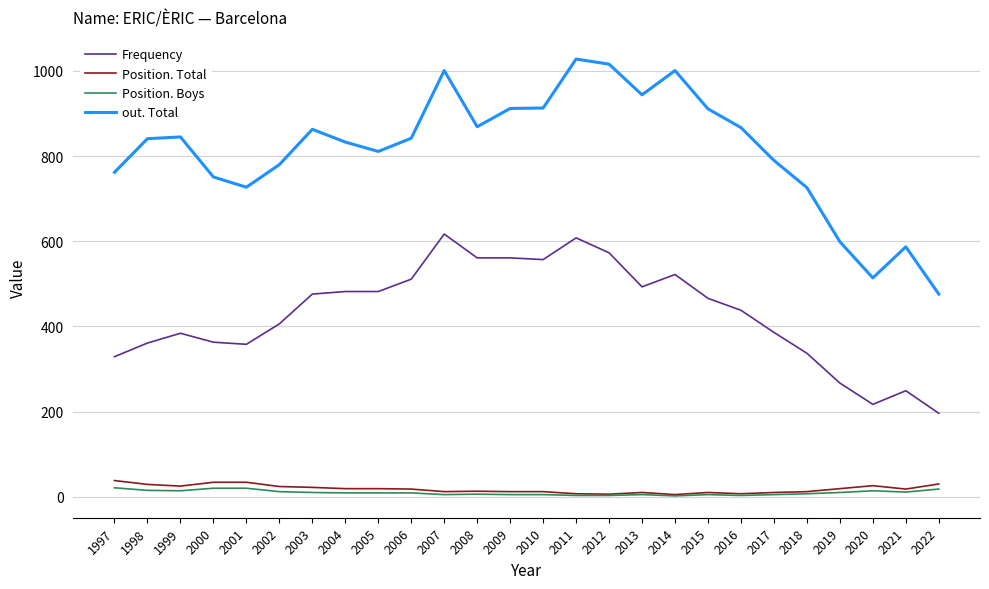

At which label does Frequency first exceed 466?

2003